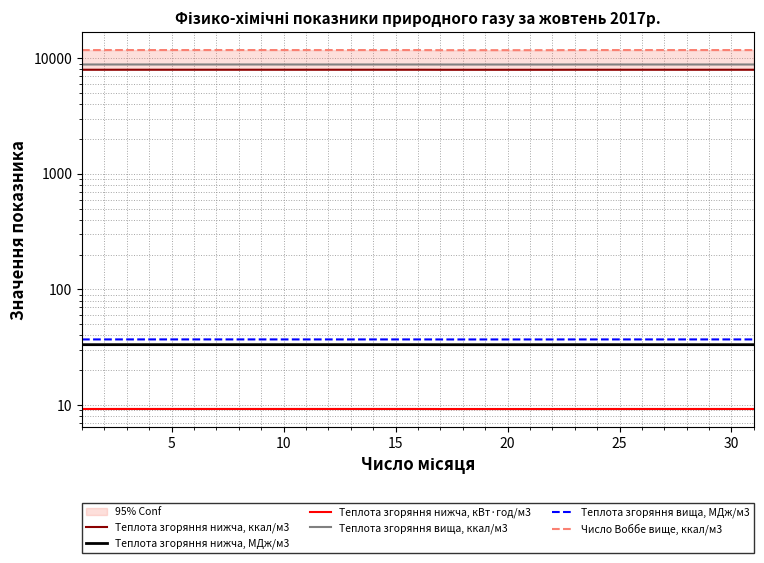

At which category is the sum across all series the highest?

10